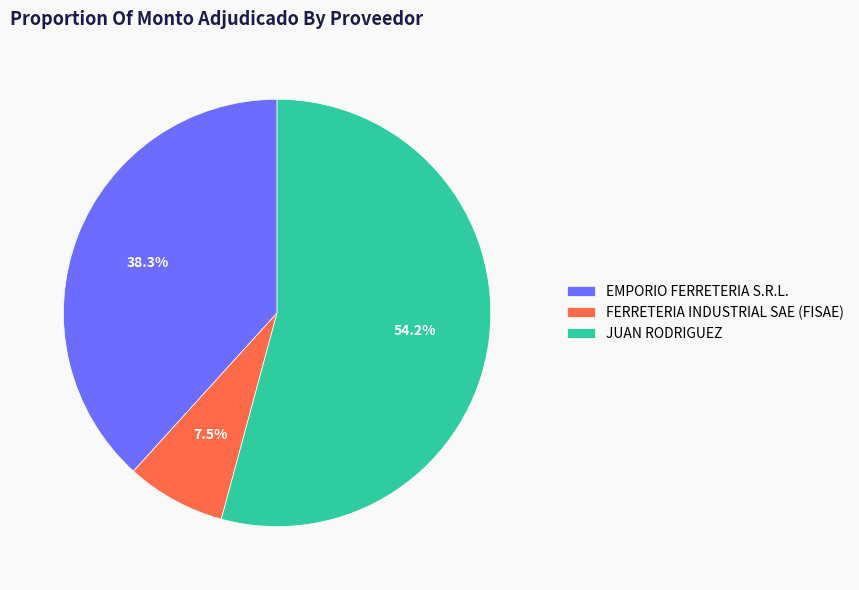

What is the majority slice?

JUAN RODRIGUEZ